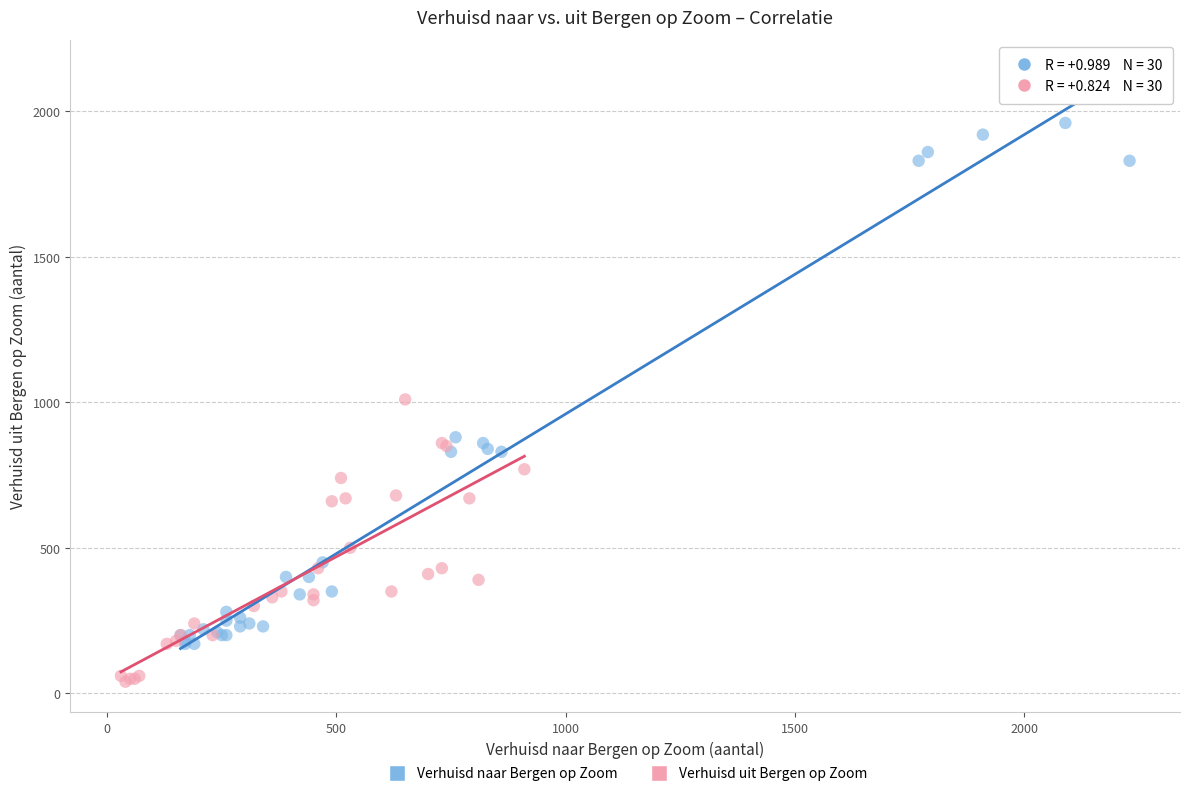

Which series has the largest Y range (max minus min)?

Verhuisd naar Bergen op Zoom